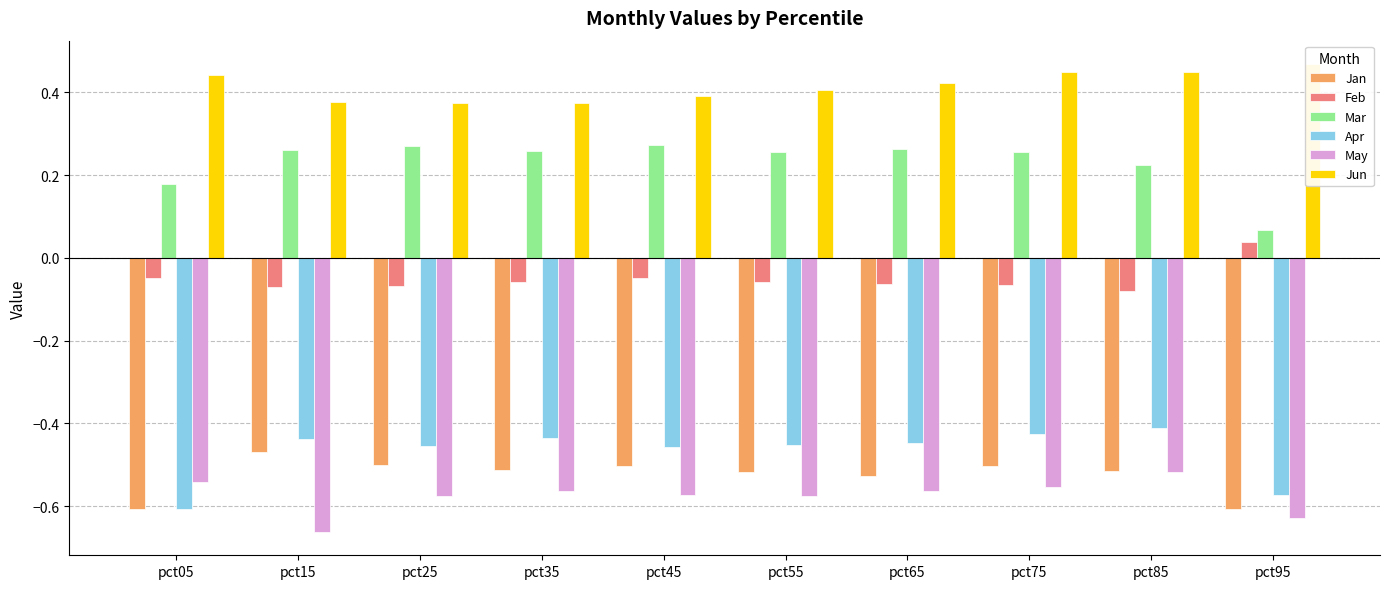

List the series in order of their peak value, lowest first.

May, Jan, Apr, Feb, Mar, Jun